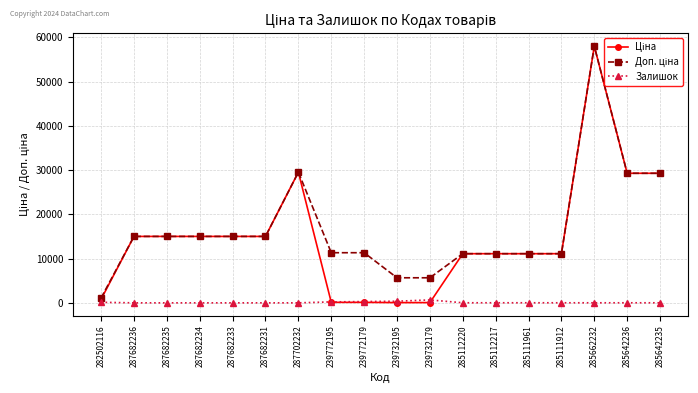

What is the greatest value displayed?

58037.0